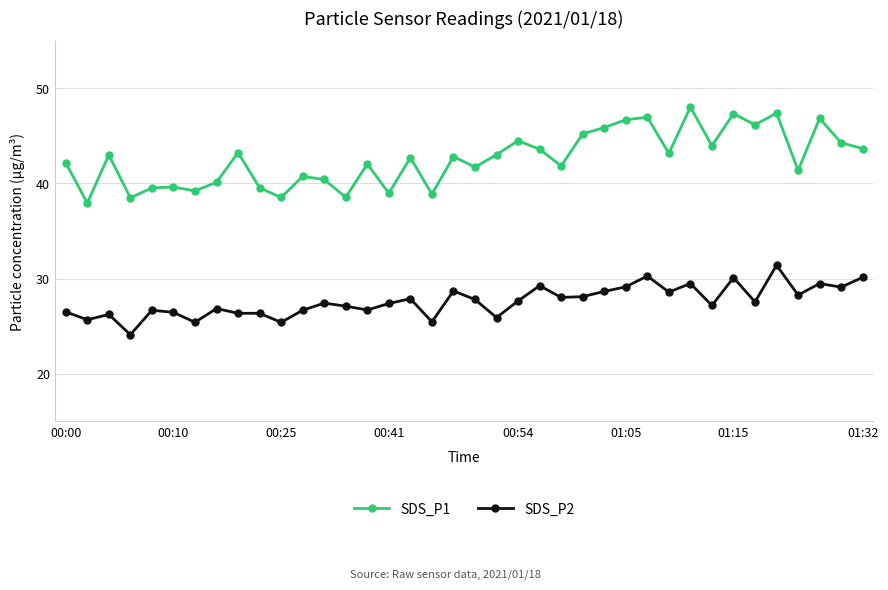

What is the value of the SDS_P1 point at the 30th from the left?

48.0